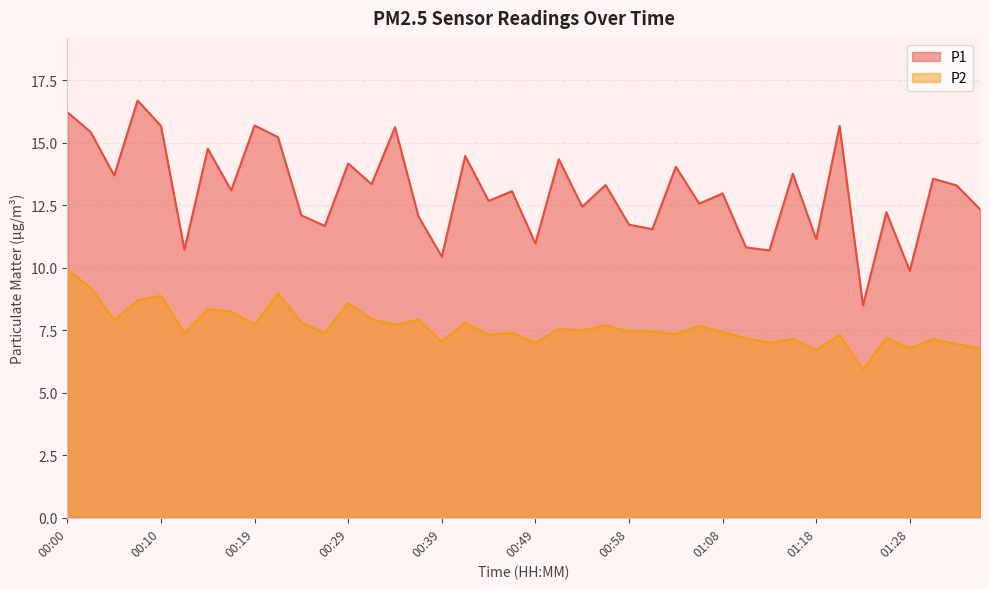

Is the value of P1 at 01:35 greater than the value of P2 at 00:29?

Yes